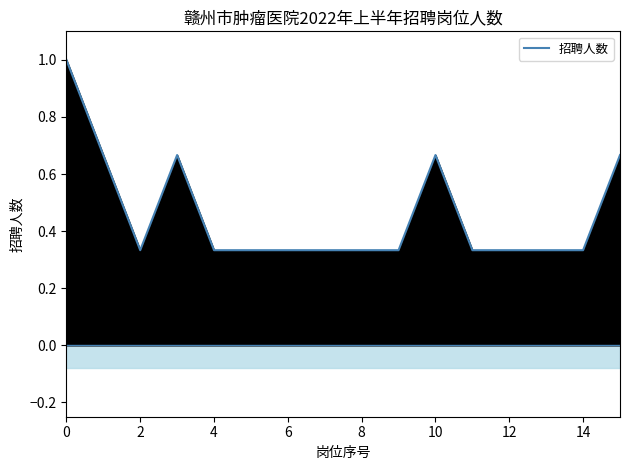

The value at 15 is 0.3. True or false?

False